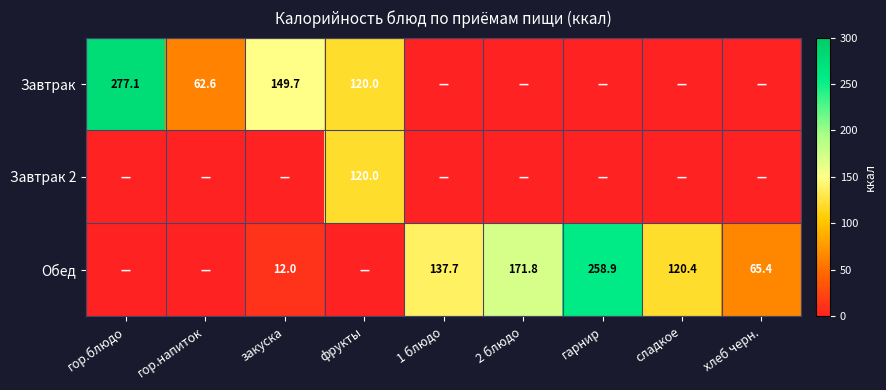

What is the difference between the highest and lowest values at закуска?

149.7